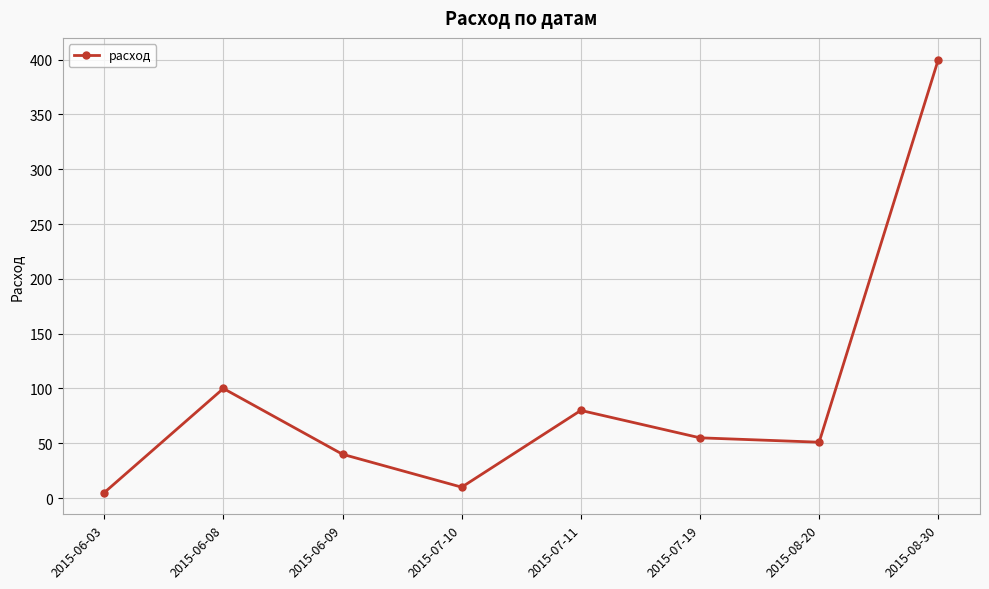

Is it true that the value at 2015-08-20 is 51?

True